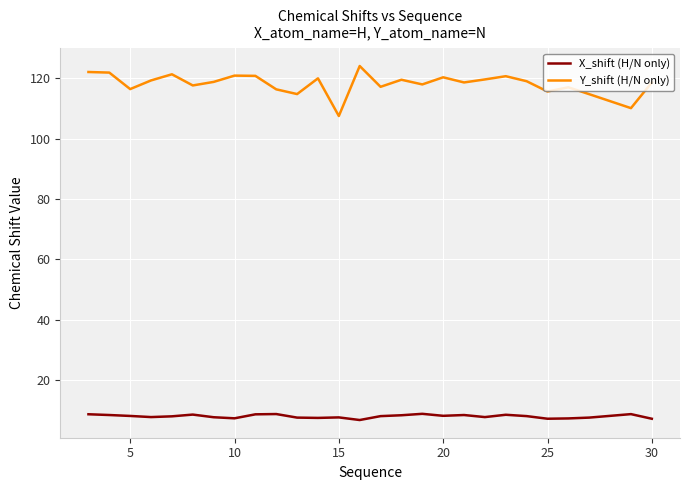

At how many categories does at least one series exceed 90?

27